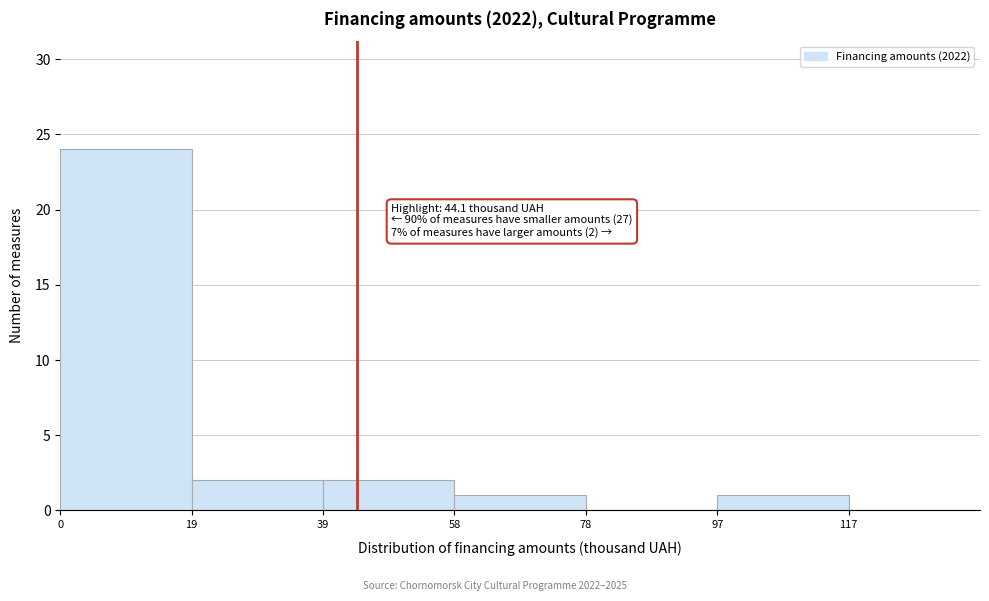

Over which range of the x-axis is the bar tallest?

0.0 to 19.5